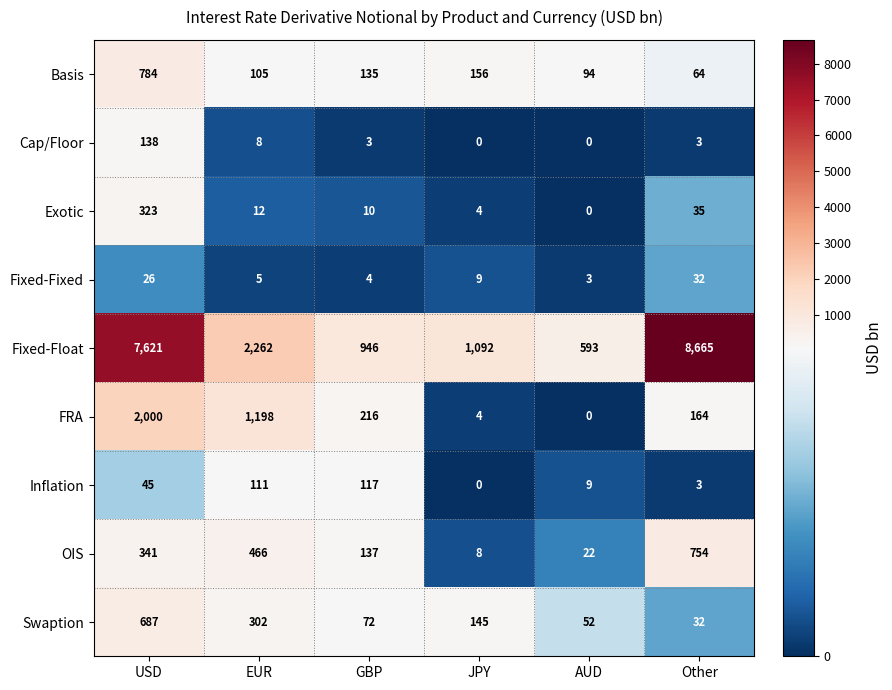

What is the sum of the Basis values at Other and JPY?

220